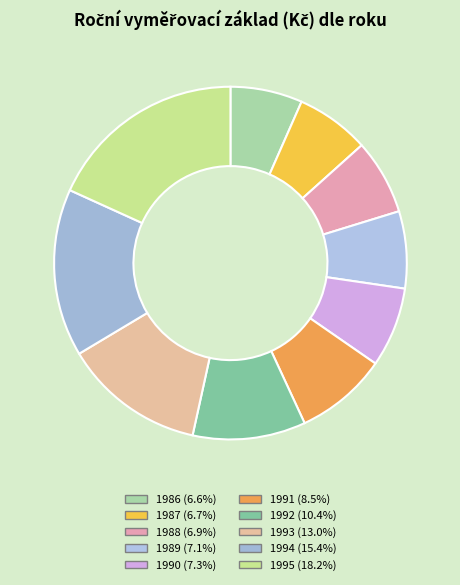

Is there a majority slice in this chart?

No